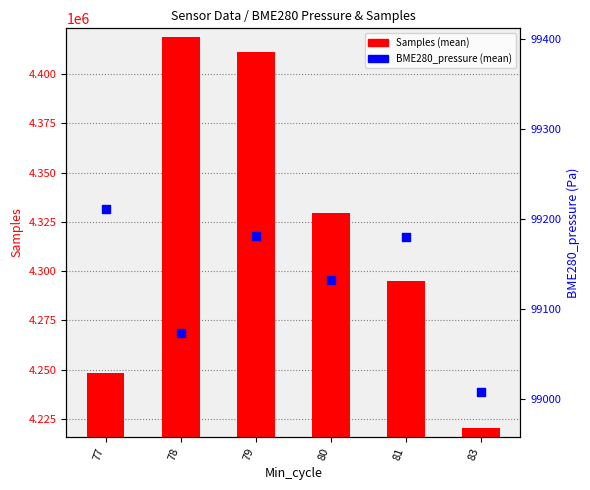

Which series contains the lowest Y value?

BME280_pressure (mean)